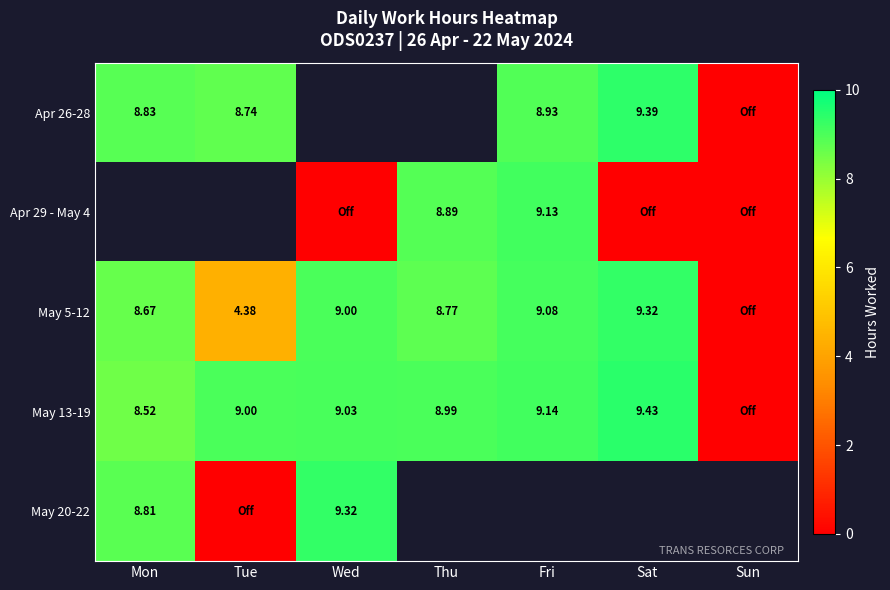

What is the difference between the highest and lowest values at Tue?

9.0